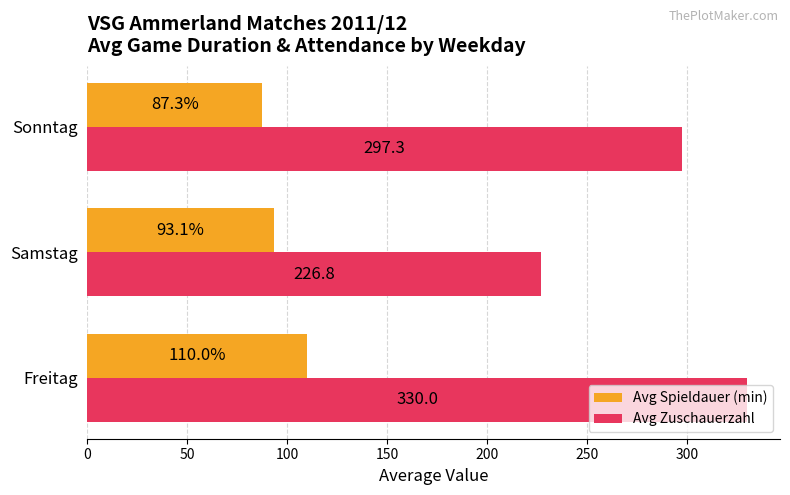

How many data points in Avg Zuschauerzahl are above 297?

2